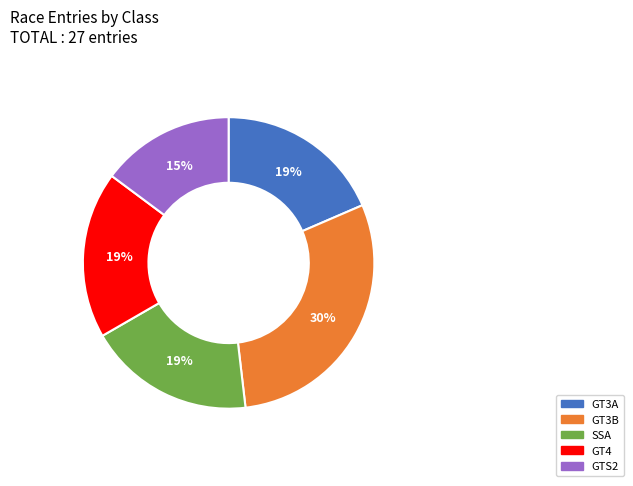

Count the number of slices in the pie.

5